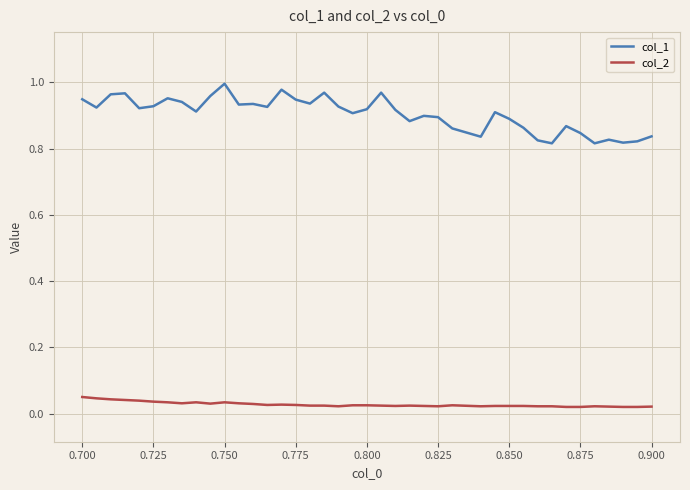

True or false: col_2 has a value of 0.0 at 0.700.

False